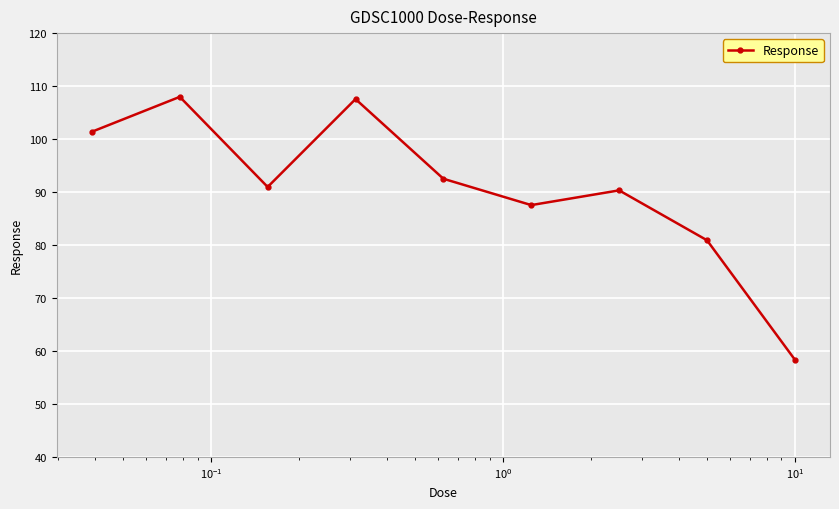

How many points are higher than both their immediate neighbors (excluding endpoints)?

3